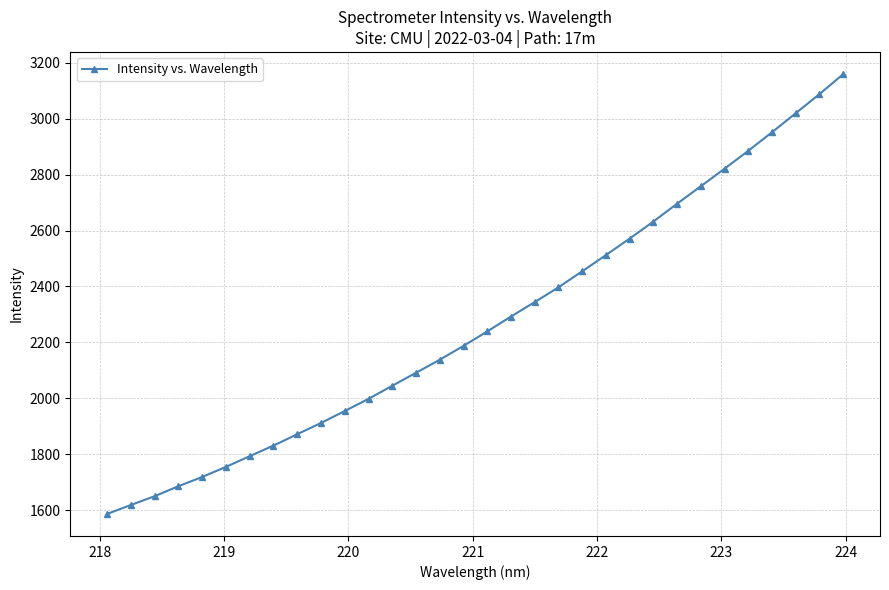

What is the greatest value displayed?

3159.3